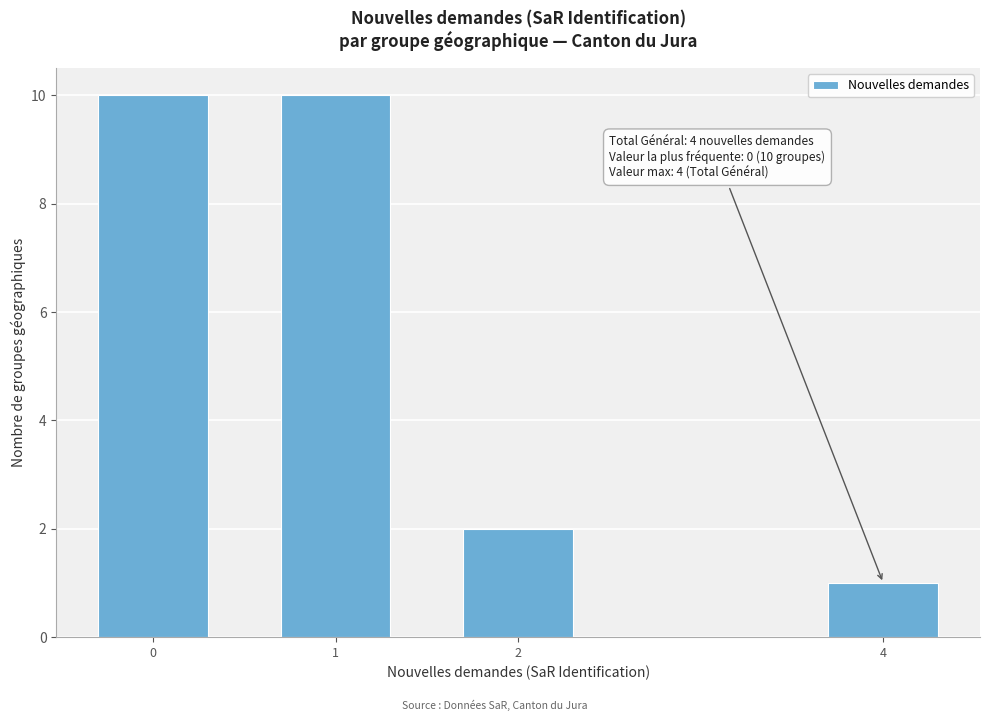

Reading left to right, list all the values displayed in this chart.

0=10	1=10	2=2	4=1